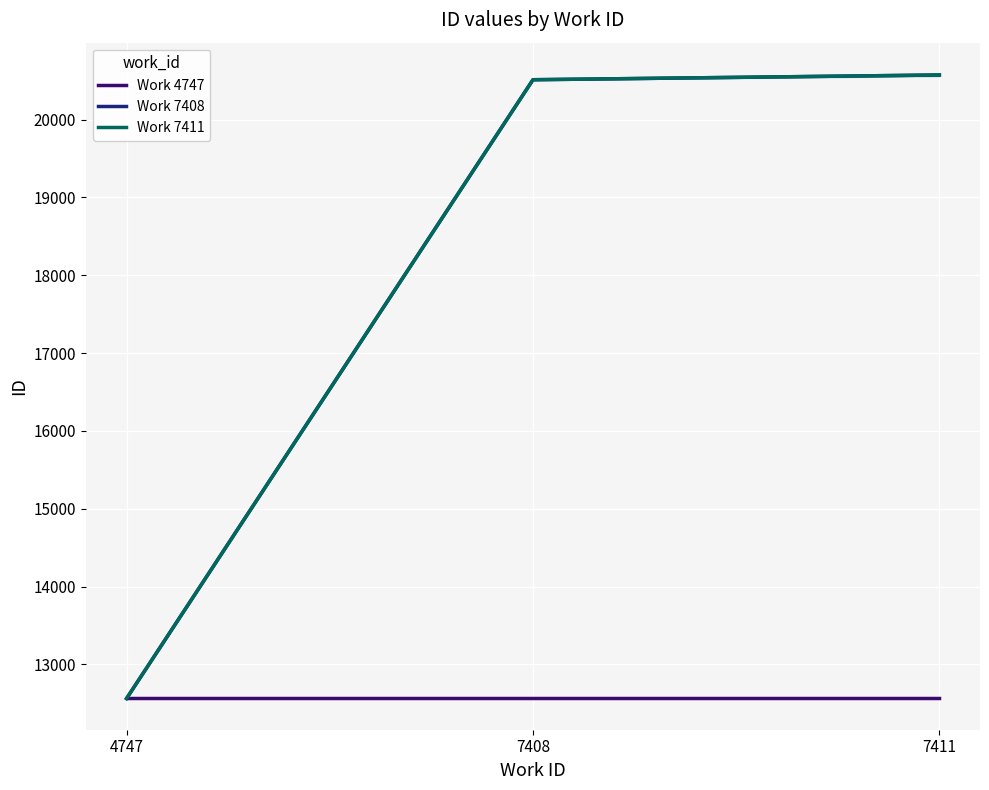

At which label is Work 4747 closest to 12562?

4747